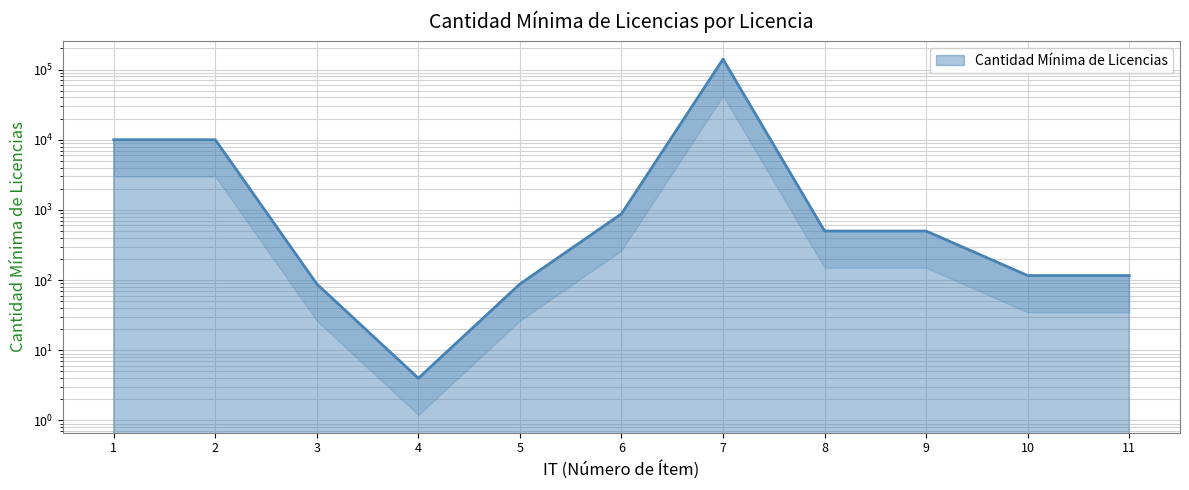

What is the average value?

14799